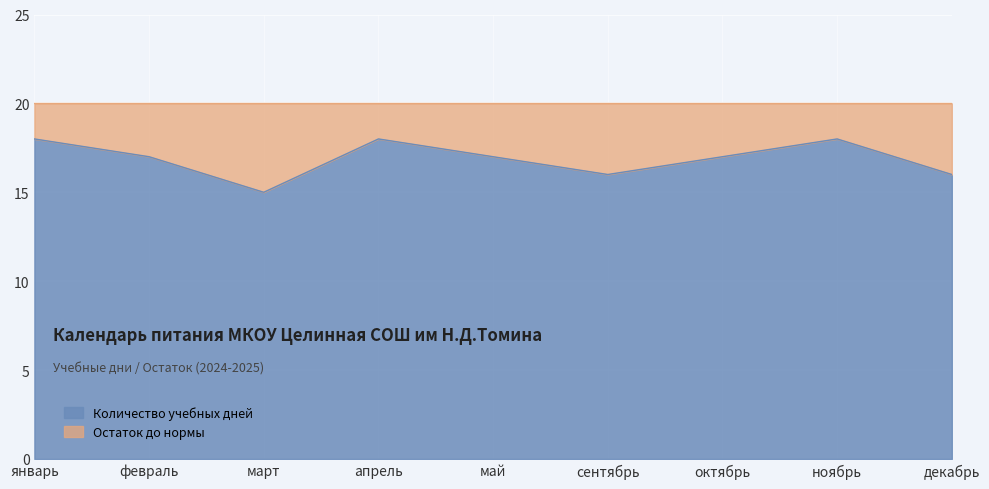

The chart shows a value of 16 at декабрь. True or false?

True